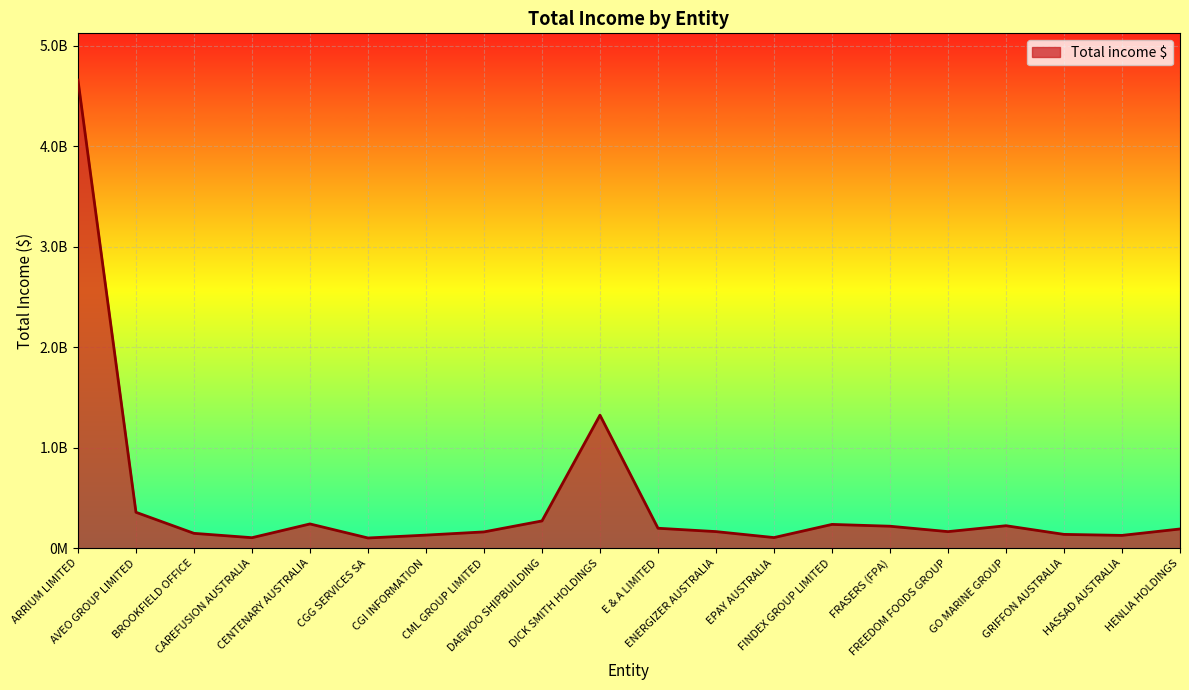

What is the approximate value at GRIFFON AUSTRALIA?

137473602